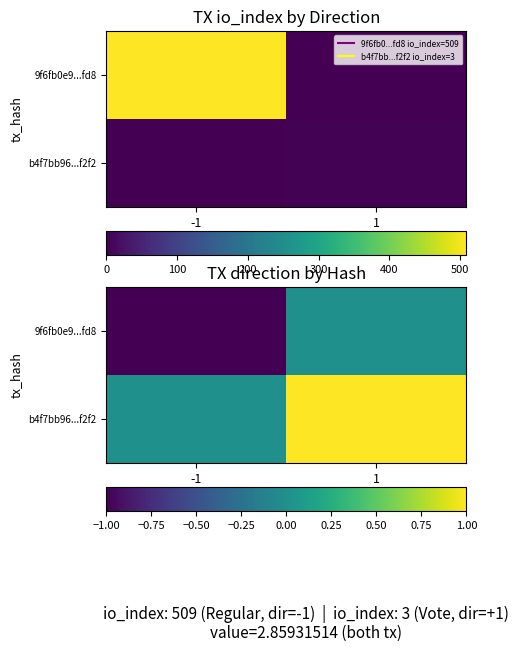

How many b4f7bb96...f2f2 values are between 0 and 1?

2